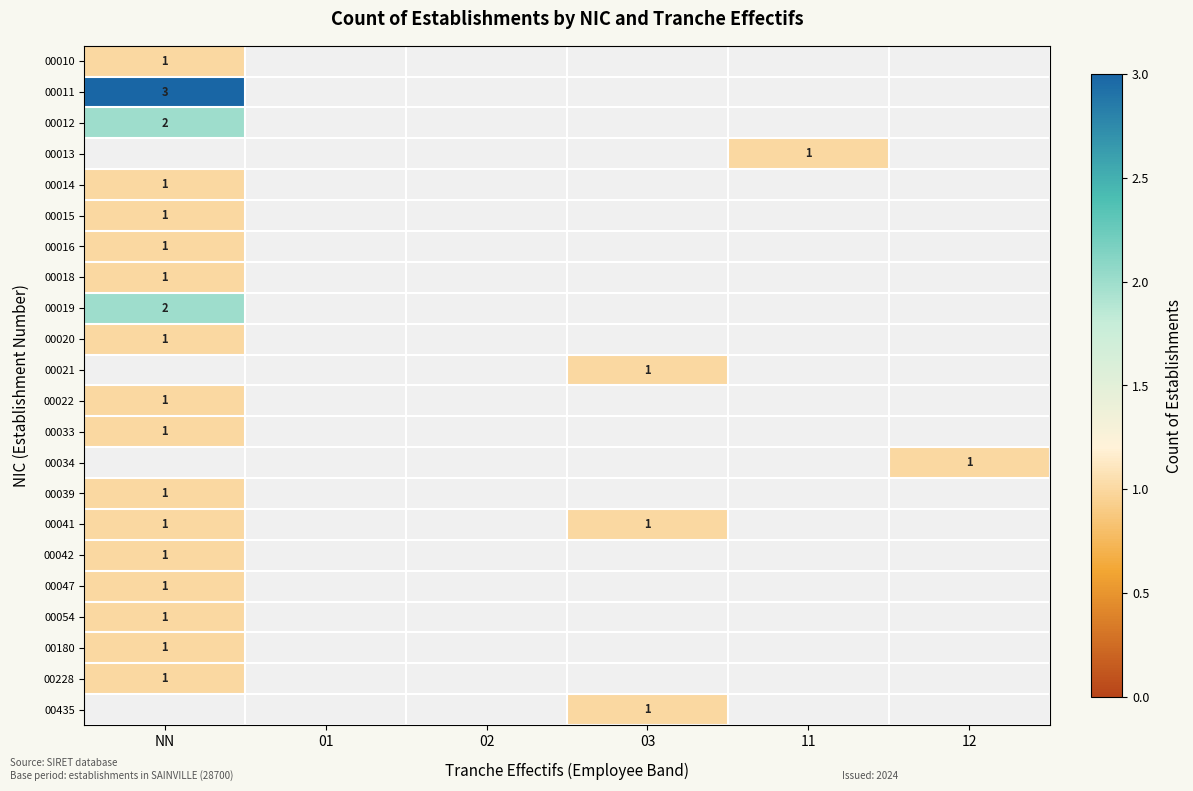

What is the spread (max minus min) of values at NN?

2.0